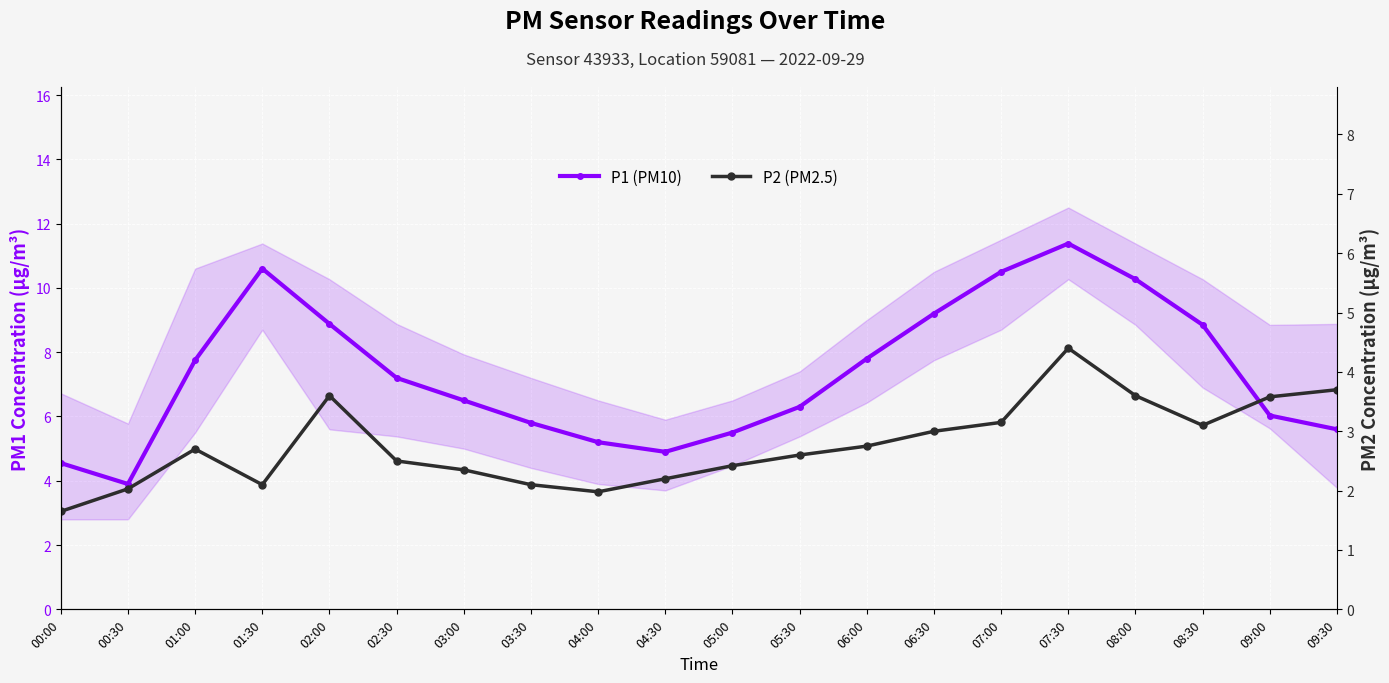

How many interior local valleys does the P1 (PM10) series have?

2